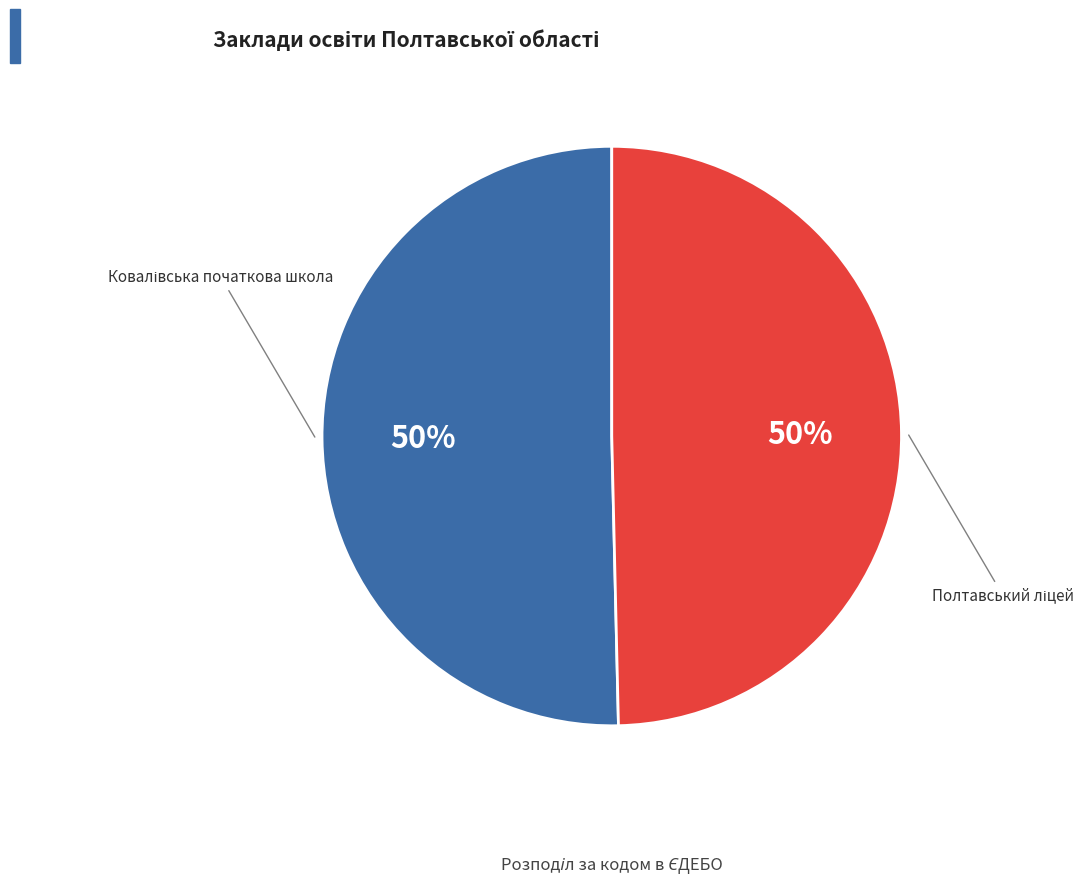

To the nearest percent, what is the difference between the Полтавський ліцей and Ковалівська початкова школа slice percentages?

1%